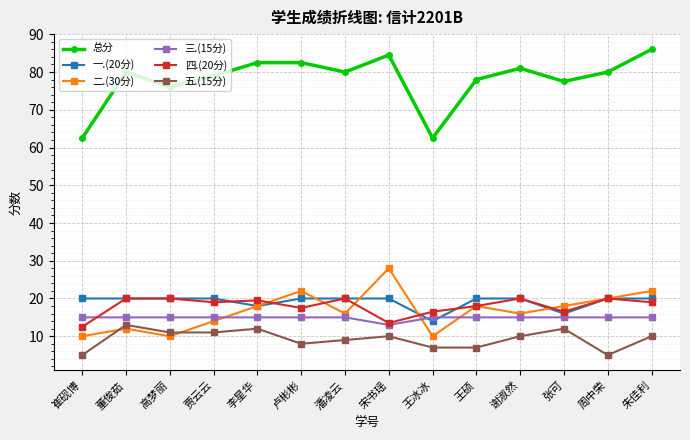

What is the sum of the 总分 values at 潘凌云 and 王硕?

158.0